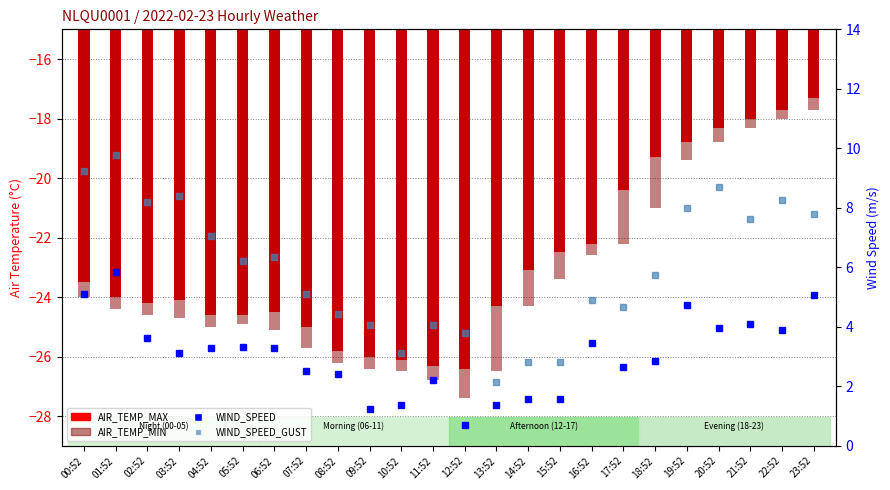

What is the label of the 8th bar from the right?

16:52